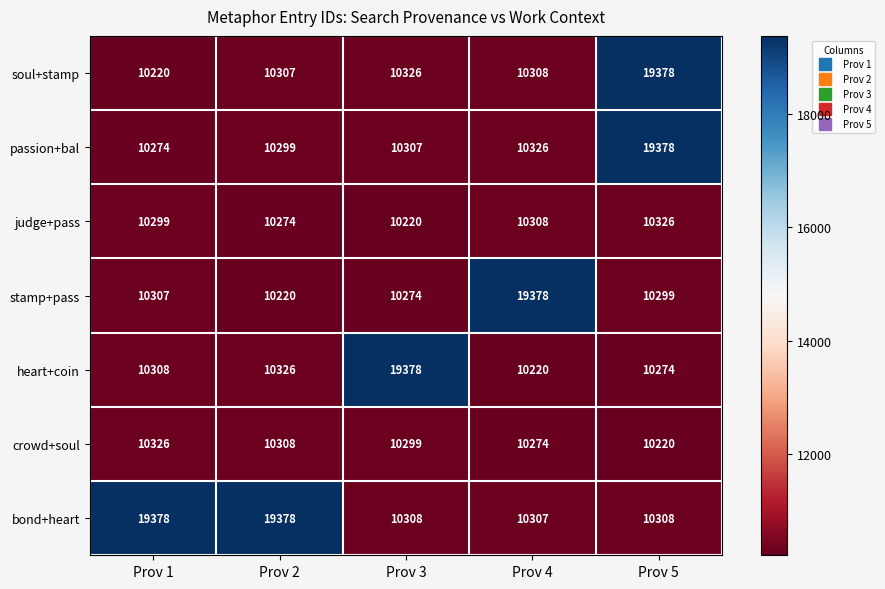

At Prov 2, list the series in order from largest to smallest.

bond+heart, heart+coin, crowd+soul, soul+stamp, passion+bal, judge+pass, stamp+pass